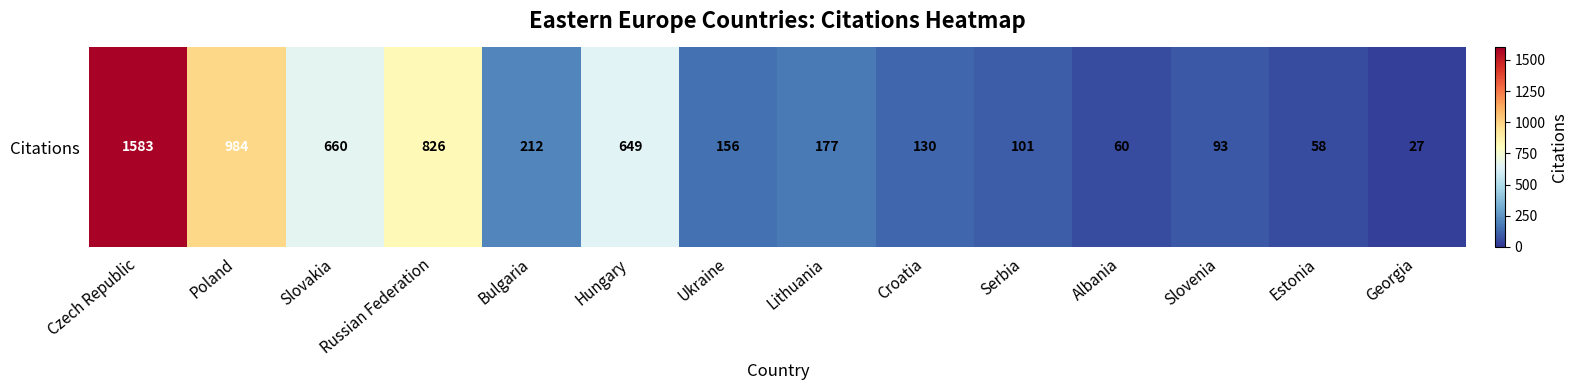

Where does the data first go above 177?

Czech Republic